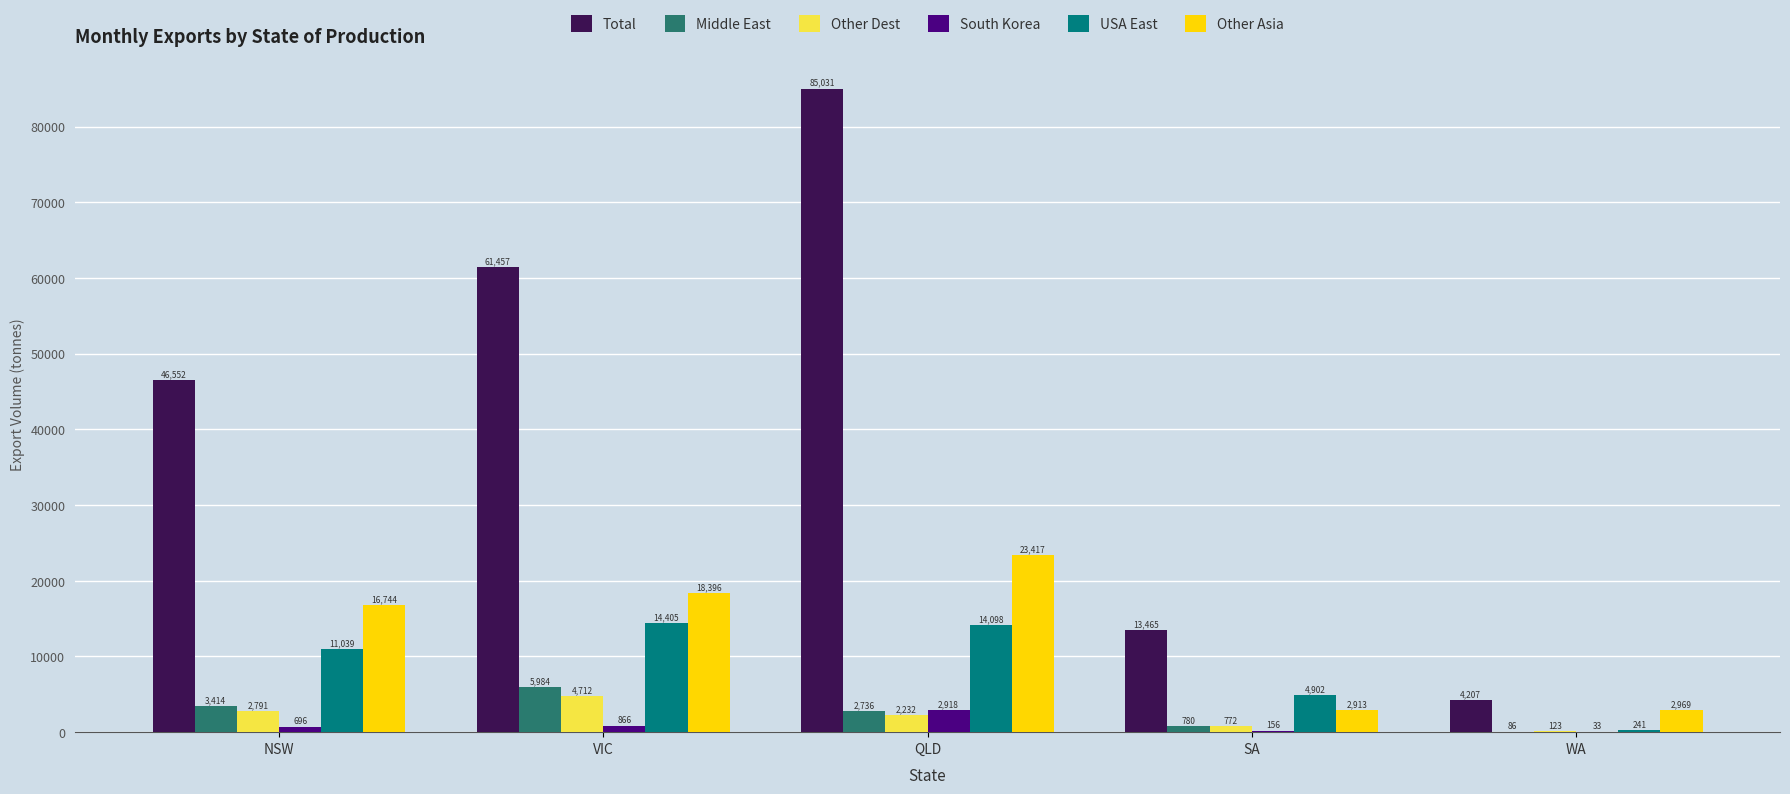

The value of Total at WA is 4207.4. True or false?

True